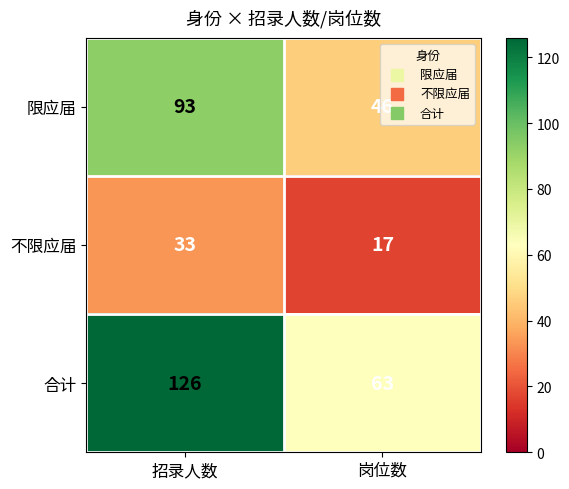

What is the difference between the highest and lowest values at 招录人数?

93